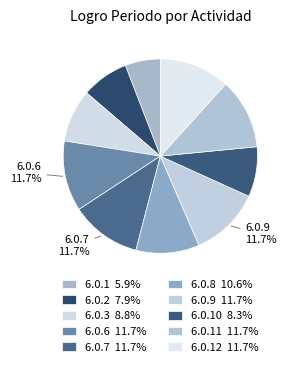

Count the number of slices in the pie.

10